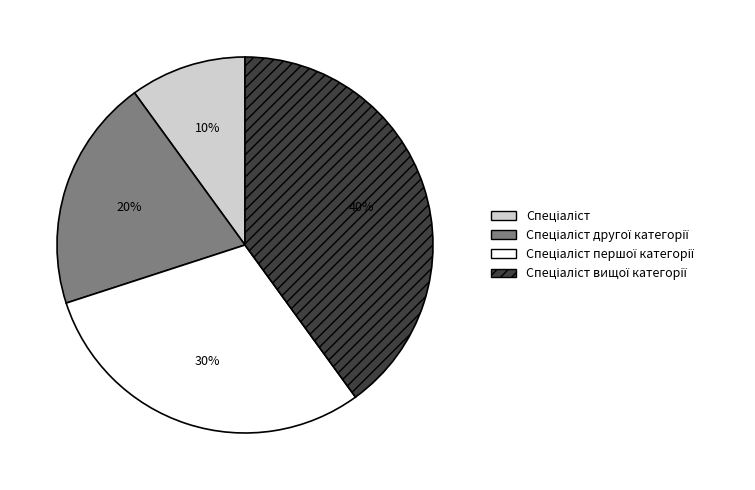

Count the number of slices in the pie.

4